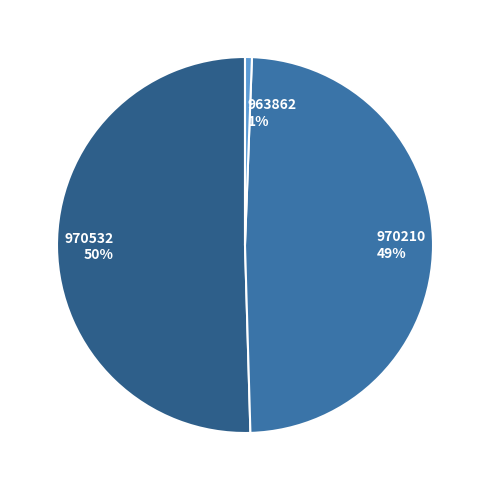

Combined, do 970210 and 970532 account for over 50%?

Yes